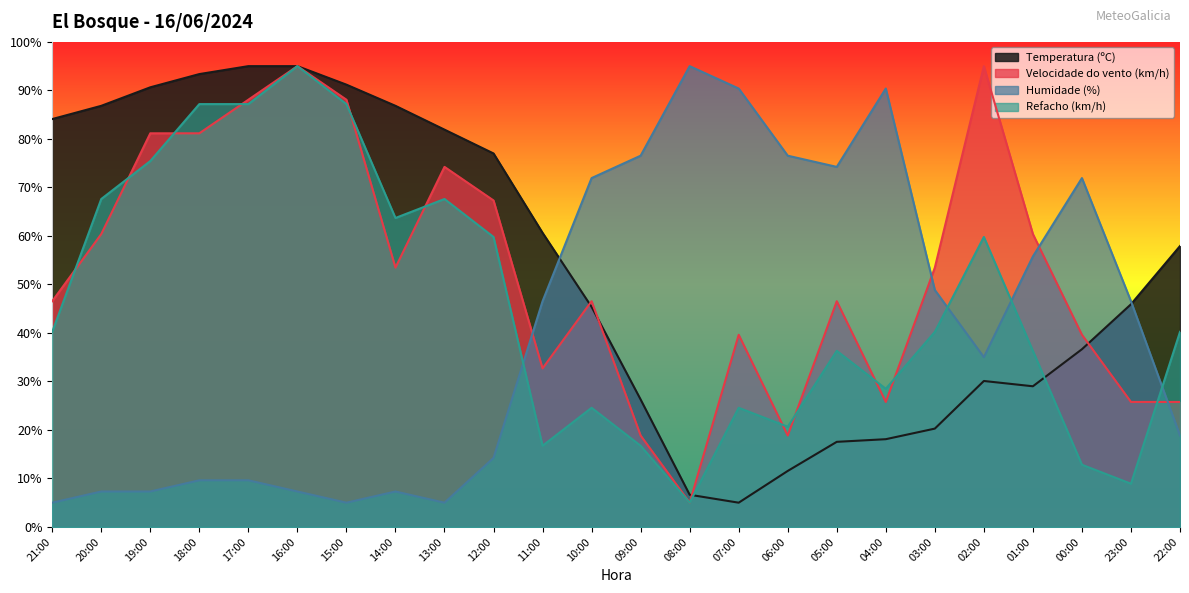

Count the number of categories in the chart.

24